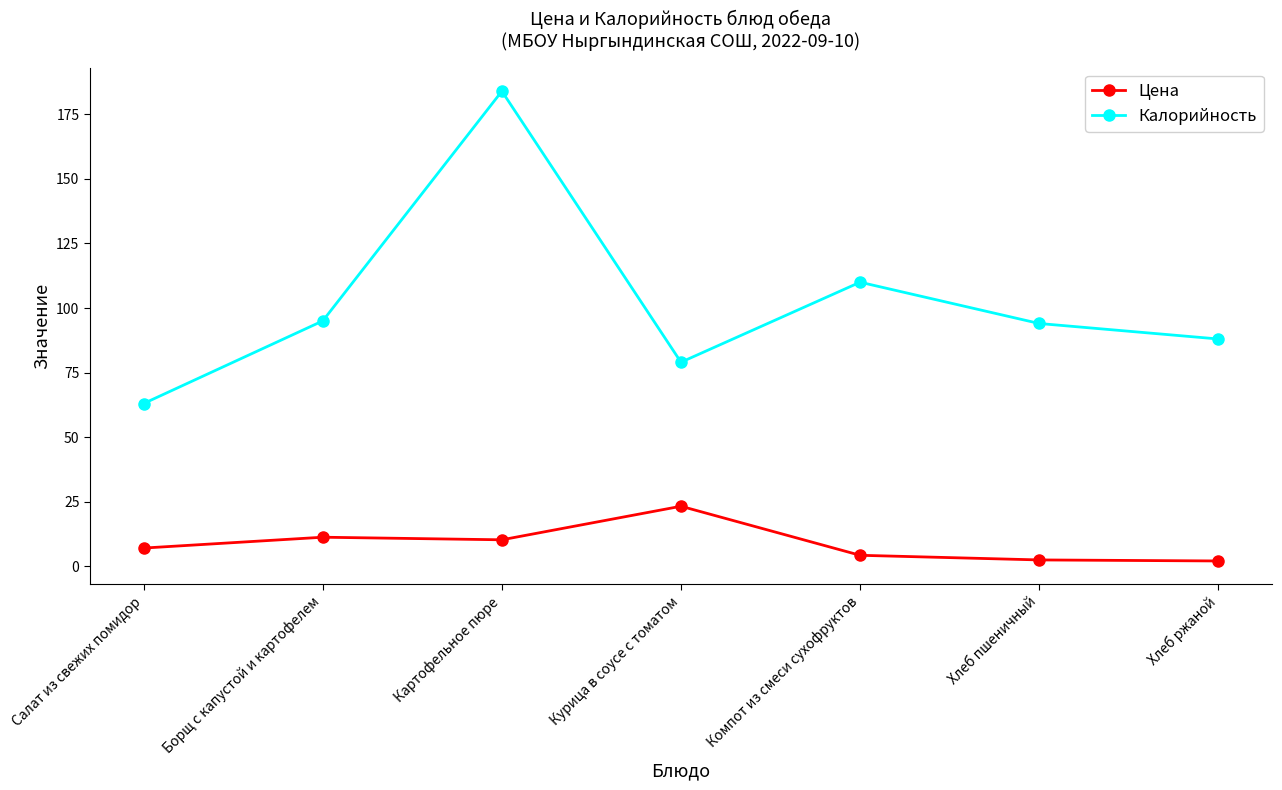

Which series has the widest spread of values?

Калорийность